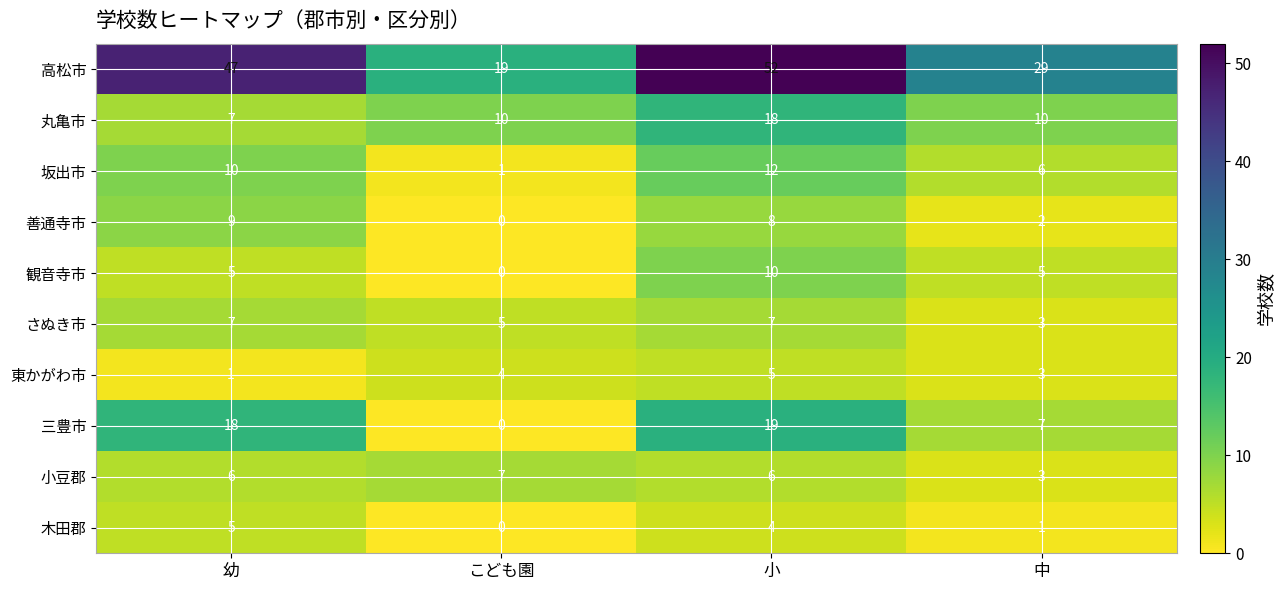

What value does the 木田郡 series have at 小?

4